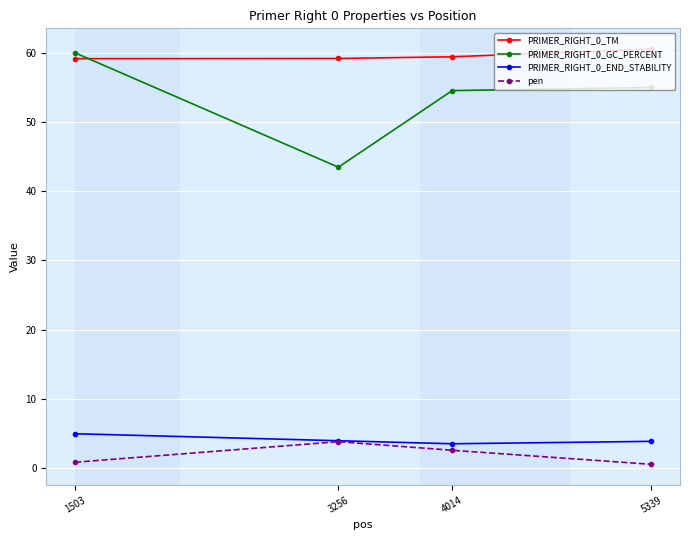

Is it true that PRIMER_RIGHT_0_END_STABILITY equals 5.0 at 1503?

True